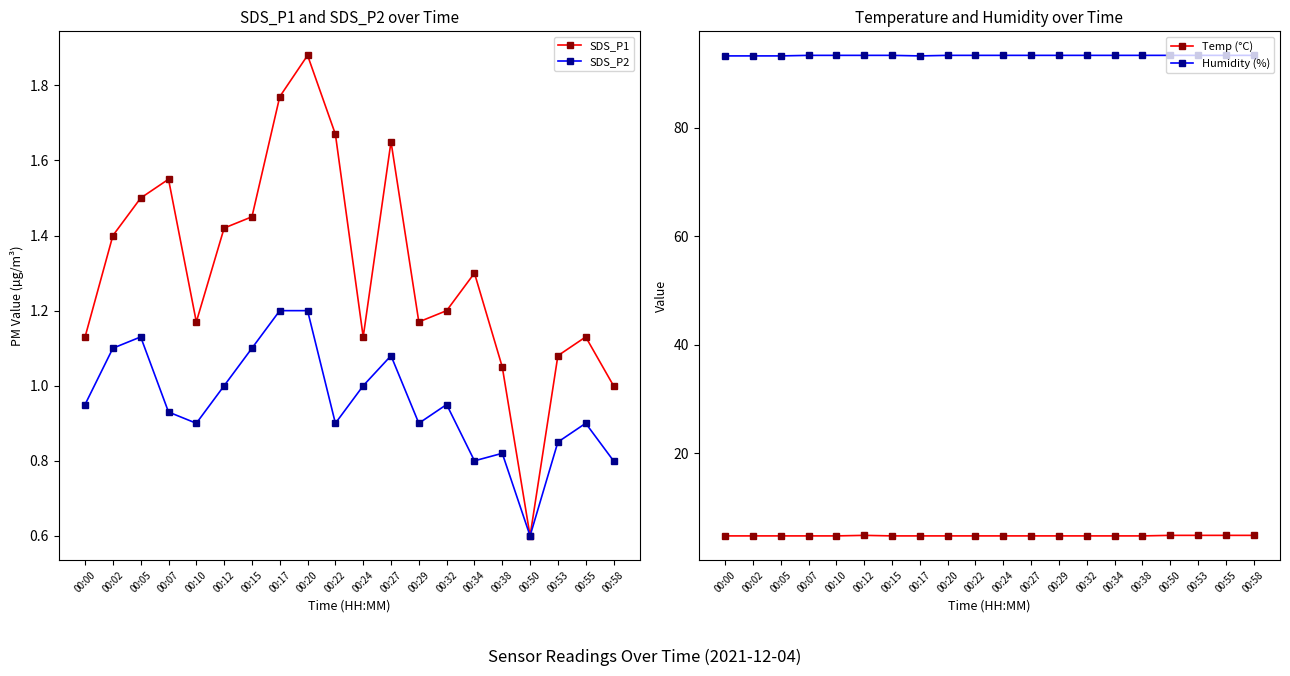

Count the number of categories in the chart.

20